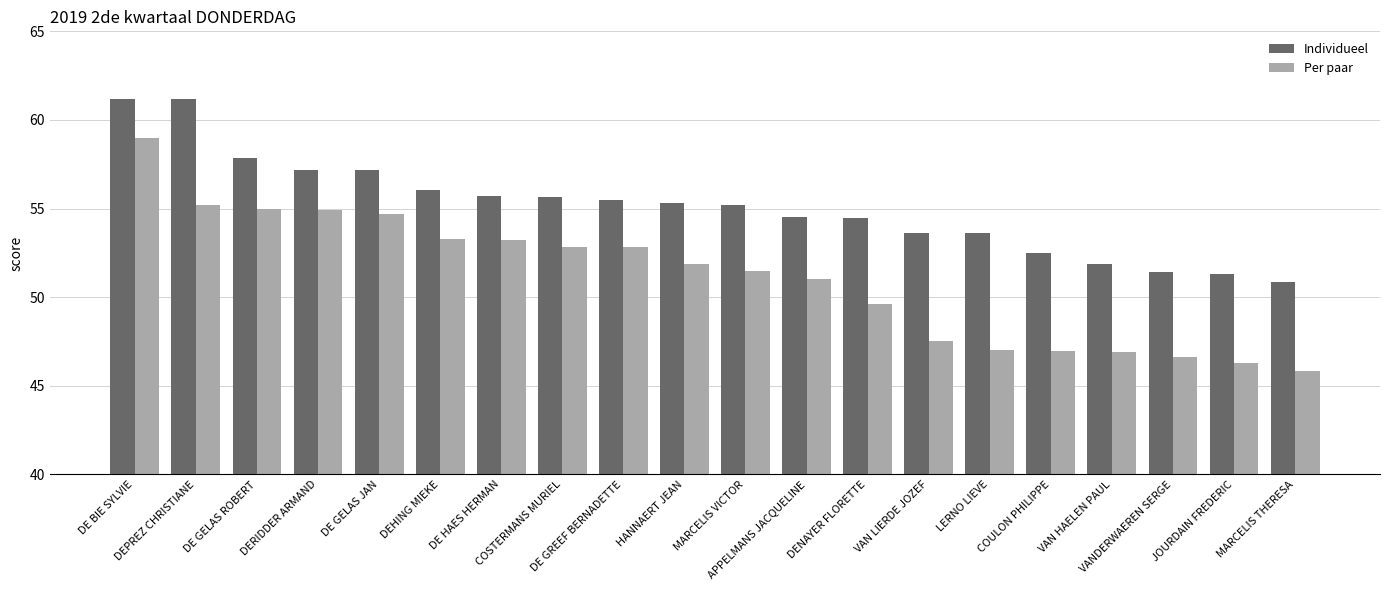

What is the spread (max minus min) of values at LERNO LIEVE?

6.6